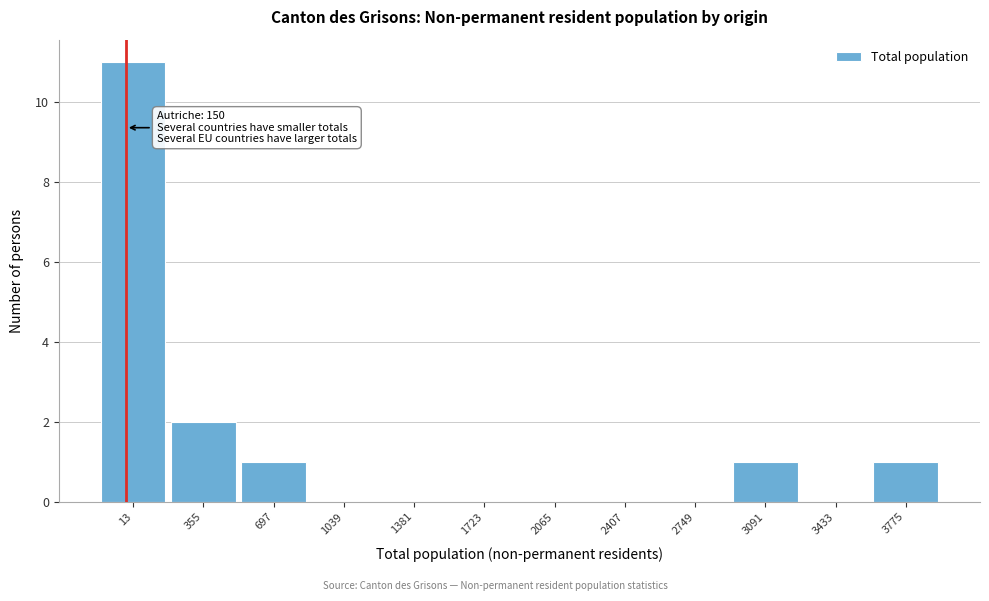

Which has a higher value, 1381 or 3091?

3091